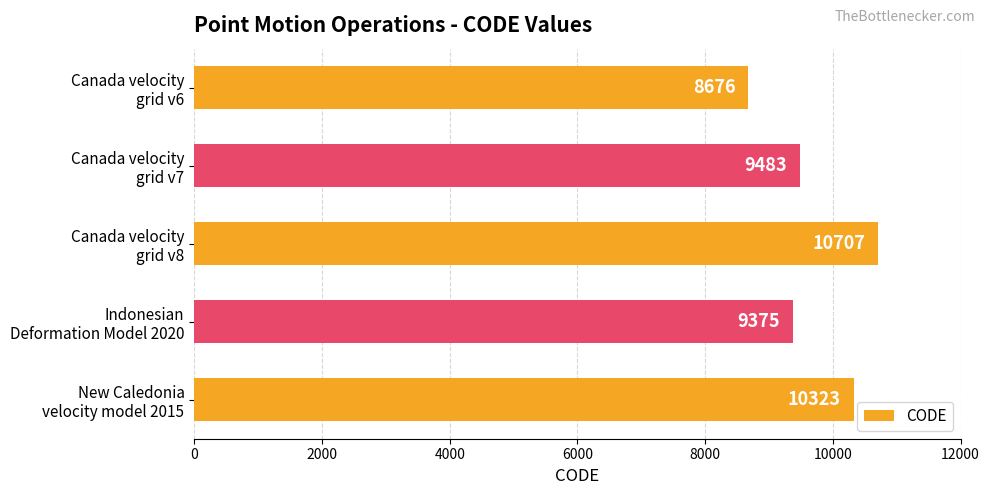

At which category does the chart reach its peak across all series?

Canada velocity
grid v8